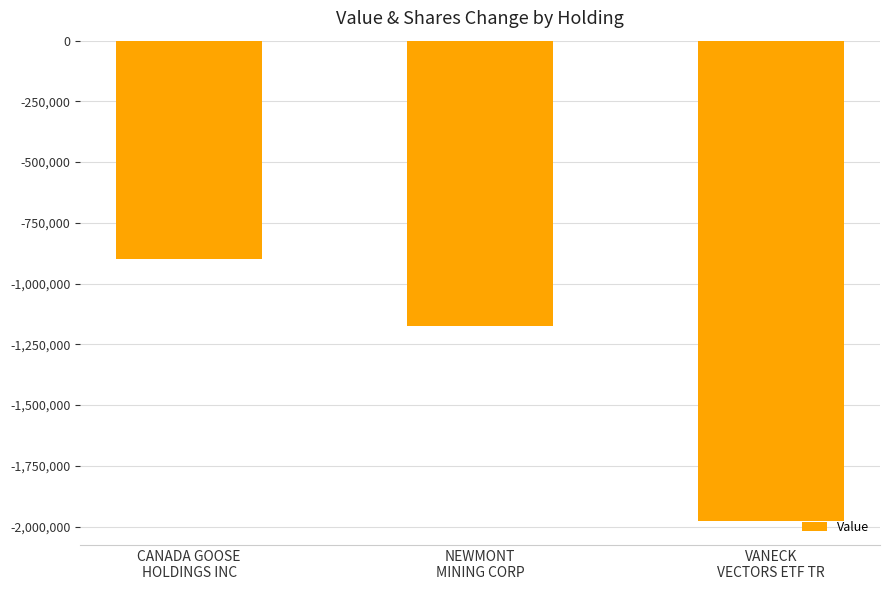

What is the difference between the maximum and minimum values?

1076868